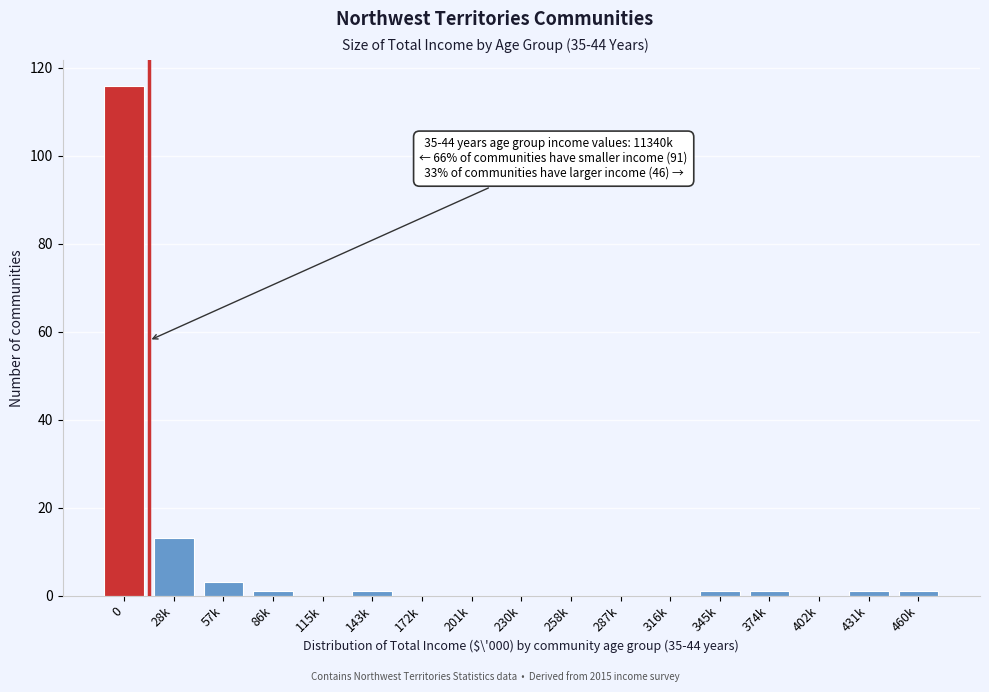

Reading left to right, extract all data points from this chart.

0=116	28k=13	57k=3	86k=1	115k=0	143k=1	172k=0	201k=0	230k=0	258k=0	287k=0	316k=0	345k=1	374k=1	402k=0	431k=1	460k=1